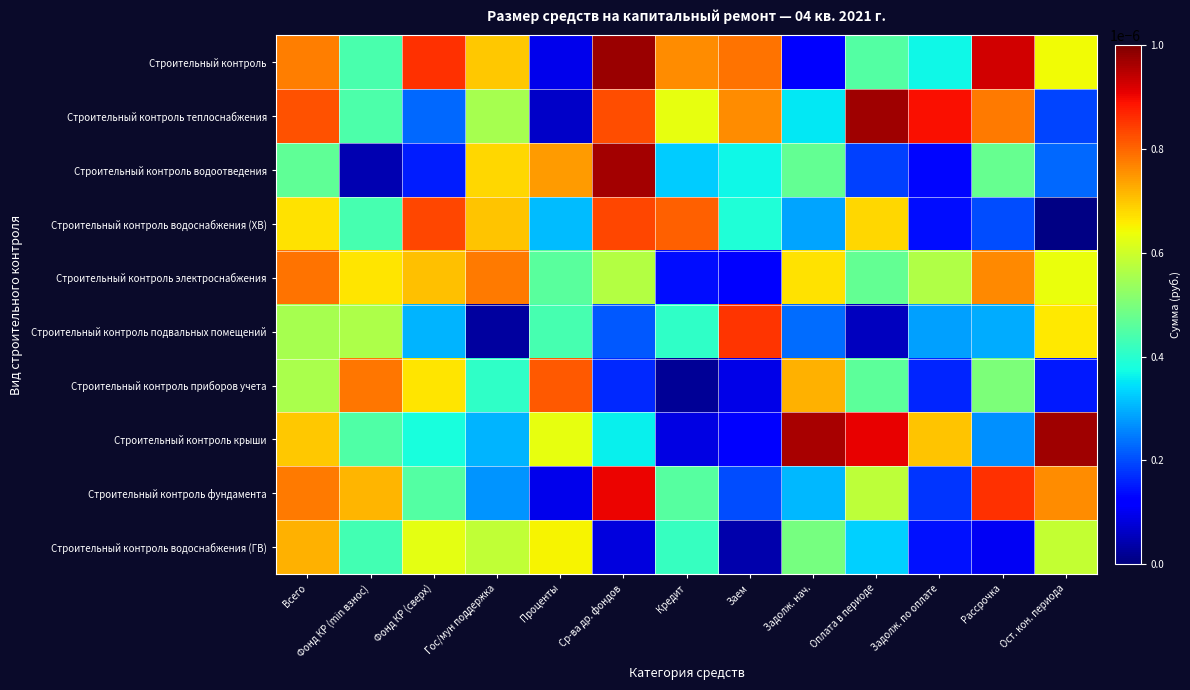

Reading left to right, extract all data points from this chart.

Строительный контроль: Всего=0.0	Фонд КР (min взнос)=0.0	Фонд КР (сверх)=0.0	Гос/мун поддержка=0.0	Проценты=0.0	Ср-ва др. фондов=0.0	Кредит=0.0	Заем=0.0	Задолж. нач.=0.0	Оплата в периоде=0.0	Задолж. по оплате=0.0	Рассрочка=0.0	Ост. кон. периода=0.0
Строительный контроль теплоснабжения: Всего=0.0	Фонд КР (min взнос)=0.0	Фонд КР (сверх)=0.0	Гос/мун поддержка=0.0	Проценты=0.0	Ср-ва др. фондов=0.0	Кредит=0.0	Заем=0.0	Задолж. нач.=0.0	Оплата в периоде=0.0	Задолж. по оплате=0.0	Рассрочка=0.0	Ост. кон. периода=0.0
Строительный контроль водоотведения: Всего=0.0	Фонд КР (min взнос)=0.0	Фонд КР (сверх)=0.0	Гос/мун поддержка=0.0	Проценты=0.0	Ср-ва др. фондов=0.0	Кредит=0.0	Заем=0.0	Задолж. нач.=0.0	Оплата в периоде=0.0	Задолж. по оплате=0.0	Рассрочка=0.0	Ост. кон. периода=0.0
Строительный контроль водоснабжения (ХВ): Всего=0.0	Фонд КР (min взнос)=0.0	Фонд КР (сверх)=0.0	Гос/мун поддержка=0.0	Проценты=0.0	Ср-ва др. фондов=0.0	Кредит=0.0	Заем=0.0	Задолж. нач.=0.0	Оплата в периоде=0.0	Задолж. по оплате=0.0	Рассрочка=0.0	Ост. кон. периода=0.0
Строительный контроль электроснабжения: Всего=0.0	Фонд КР (min взнос)=0.0	Фонд КР (сверх)=0.0	Гос/мун поддержка=0.0	Проценты=0.0	Ср-ва др. фондов=0.0	Кредит=0.0	Заем=0.0	Задолж. нач.=0.0	Оплата в периоде=0.0	Задолж. по оплате=0.0	Рассрочка=0.0	Ост. кон. периода=0.0
Строительный контроль подвальных помещений: Всего=0.0	Фонд КР (min взнос)=0.0	Фонд КР (сверх)=0.0	Гос/мун поддержка=0.0	Проценты=0.0	Ср-ва др. фондов=0.0	Кредит=0.0	Заем=0.0	Задолж. нач.=0.0	Оплата в периоде=0.0	Задолж. по оплате=0.0	Рассрочка=0.0	Ост. кон. периода=0.0
Строительный контроль приборов учета: Всего=0.0	Фонд КР (min взнос)=0.0	Фонд КР (сверх)=0.0	Гос/мун поддержка=0.0	Проценты=0.0	Ср-ва др. фондов=0.0	Кредит=0.0	Заем=0.0	Задолж. нач.=0.0	Оплата в периоде=0.0	Задолж. по оплате=0.0	Рассрочка=0.0	Ост. кон. периода=0.0
Строительный контроль крыши: Всего=0.0	Фонд КР (min взнос)=0.0	Фонд КР (сверх)=0.0	Гос/мун поддержка=0.0	Проценты=0.0	Ср-ва др. фондов=0.0	Кредит=0.0	Заем=0.0	Задолж. нач.=0.0	Оплата в периоде=0.0	Задолж. по оплате=0.0	Рассрочка=0.0	Ост. кон. периода=0.0
Строительный контроль фундамента: Всего=0.0	Фонд КР (min взнос)=0.0	Фонд КР (сверх)=0.0	Гос/мун поддержка=0.0	Проценты=0.0	Ср-ва др. фондов=0.0	Кредит=0.0	Заем=0.0	Задолж. нач.=0.0	Оплата в периоде=0.0	Задолж. по оплате=0.0	Рассрочка=0.0	Ост. кон. периода=0.0
Строительный контроль водоснабжения (ГВ): Всего=0.0	Фонд КР (min взнос)=0.0	Фонд КР (сверх)=0.0	Гос/мун поддержка=0.0	Проценты=0.0	Ср-ва др. фондов=0.0	Кредит=0.0	Заем=0.0	Задолж. нач.=0.0	Оплата в периоде=0.0	Задолж. по оплате=0.0	Рассрочка=0.0	Ост. кон. периода=0.0